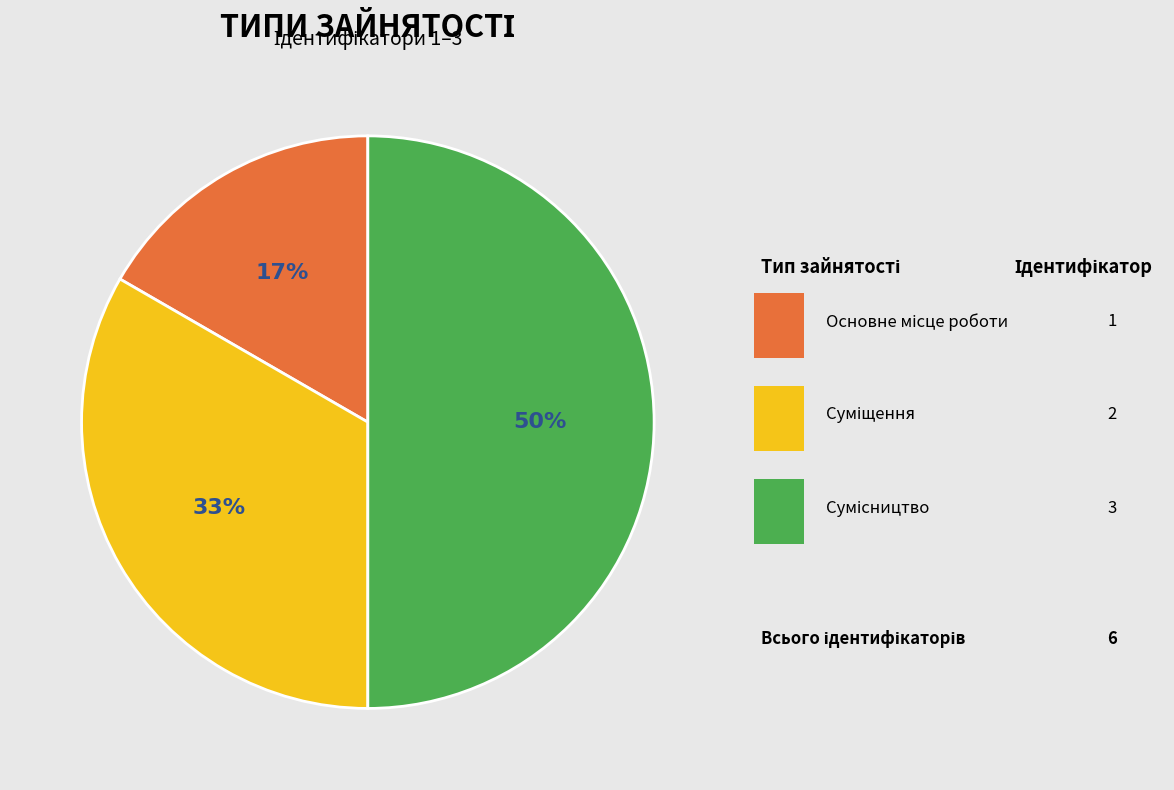

Rank the categories by value from lowest to highest.

Основне місце роботи, Суміщення, Сумісництво